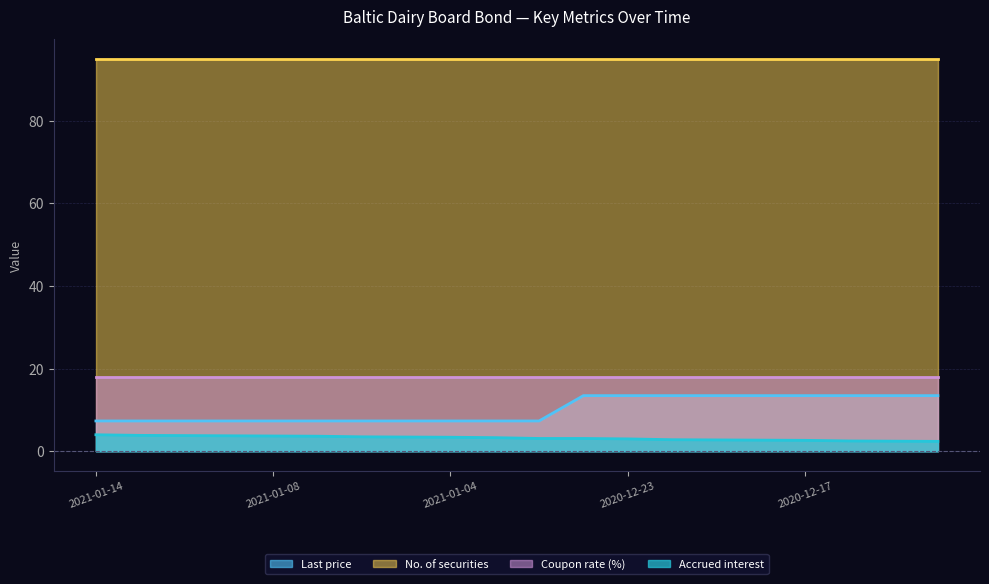

Which series has the largest total across all categories?

No. of securities